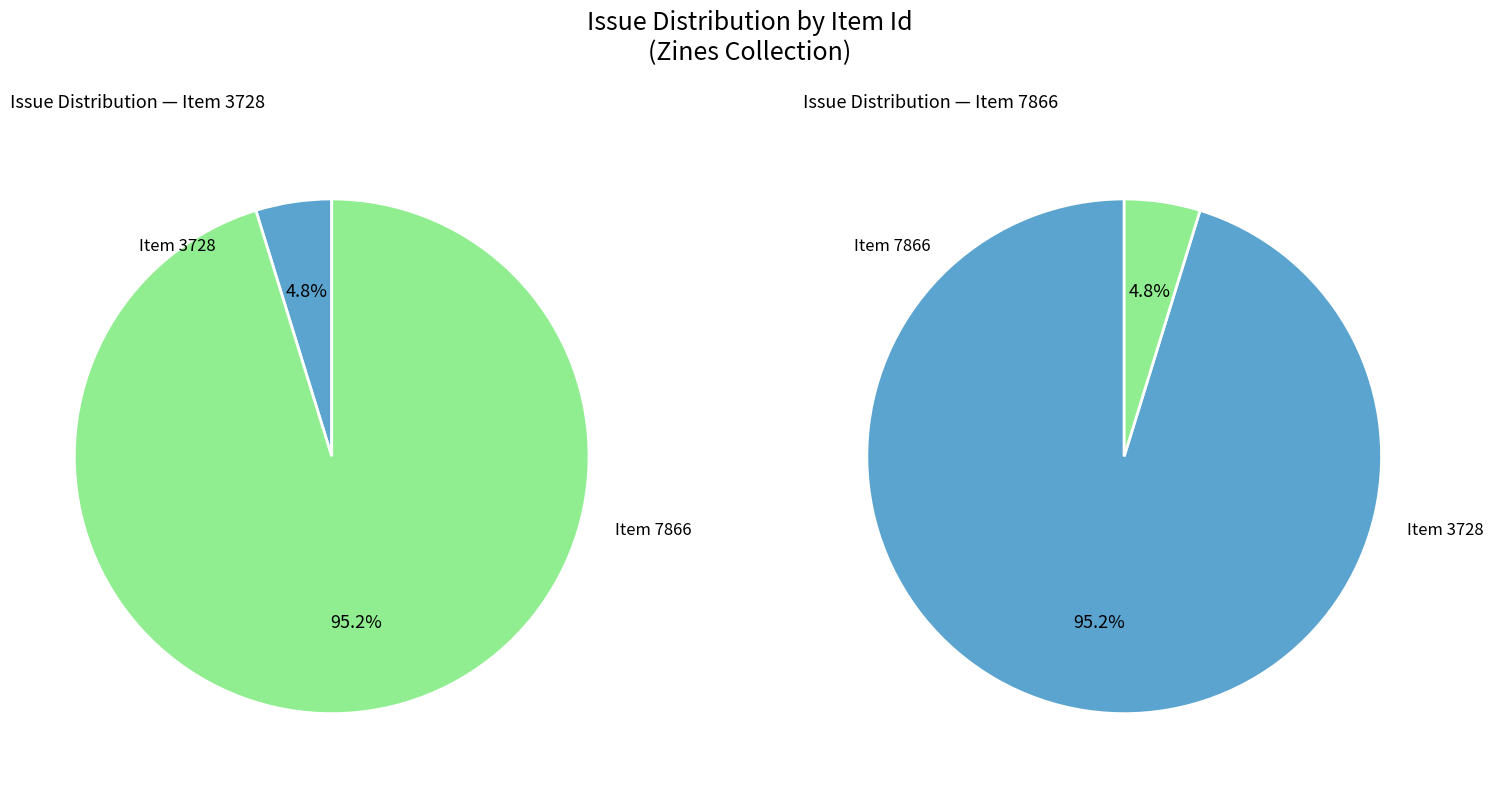

Which category has the biggest portion of the pie?

7866